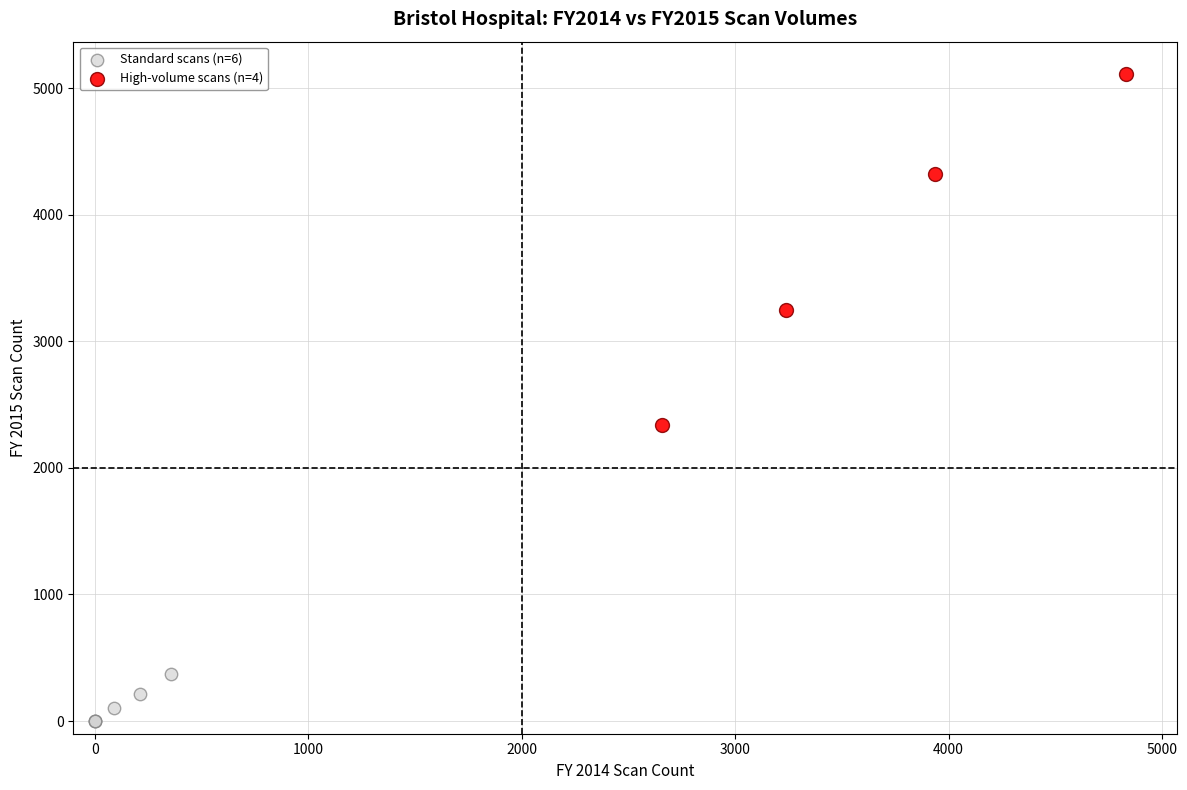

Which series reaches the maximum Y coordinate?

High-volume scans (n=4)